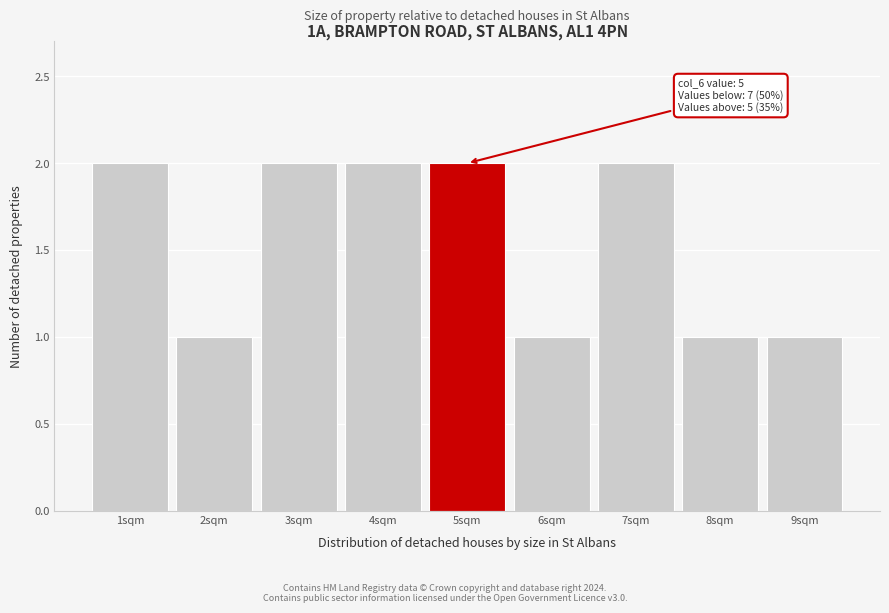

Reading left to right, extract all data points from this chart.

1sqm=2	2sqm=1	3sqm=2	4sqm=2	5sqm=2	6sqm=1	7sqm=2	8sqm=1	9sqm=1